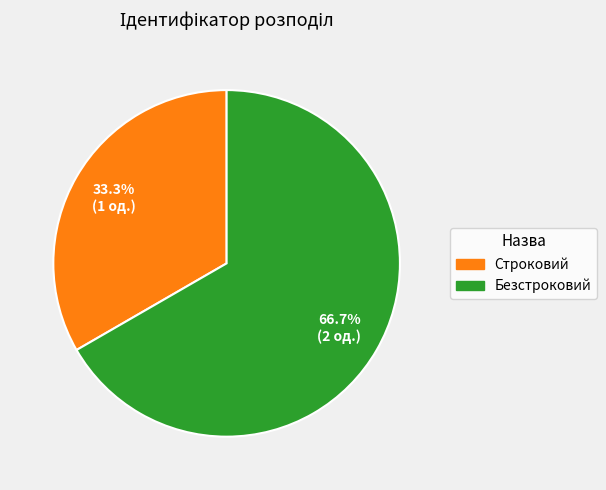

Is Безстроковий the majority of the pie?

Yes